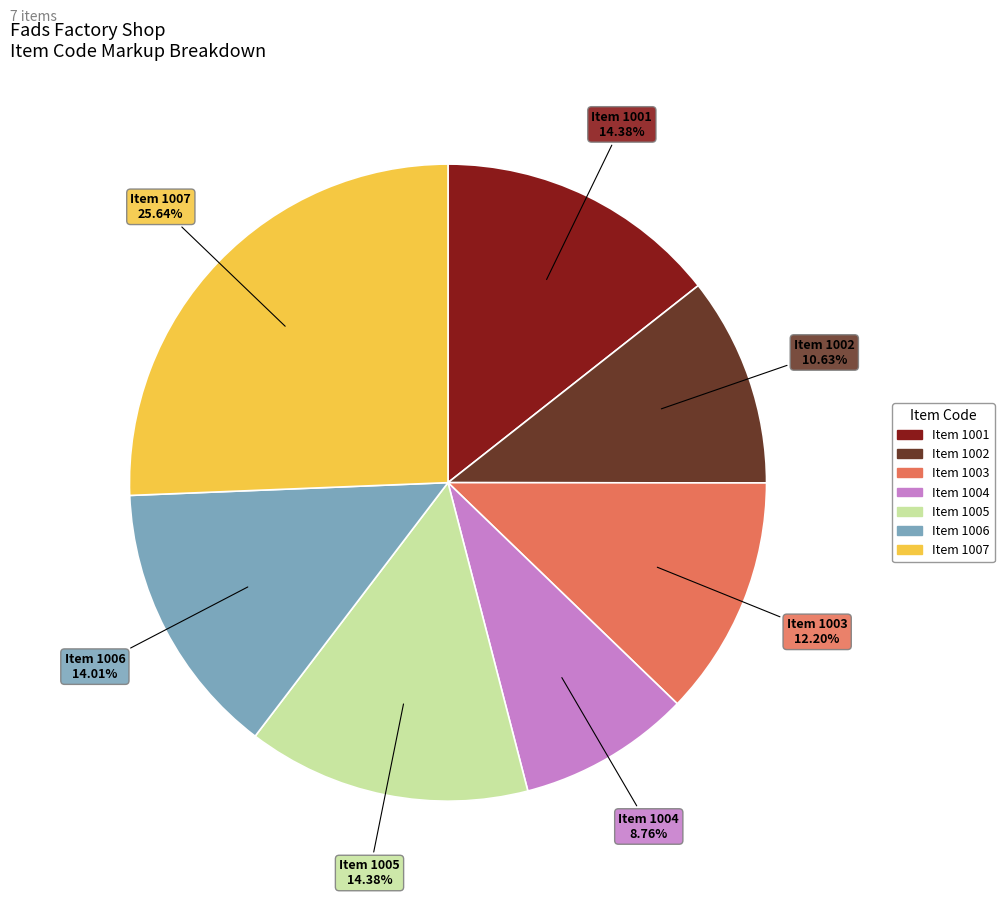

Is there any slice that represents more than half of the pie?

No